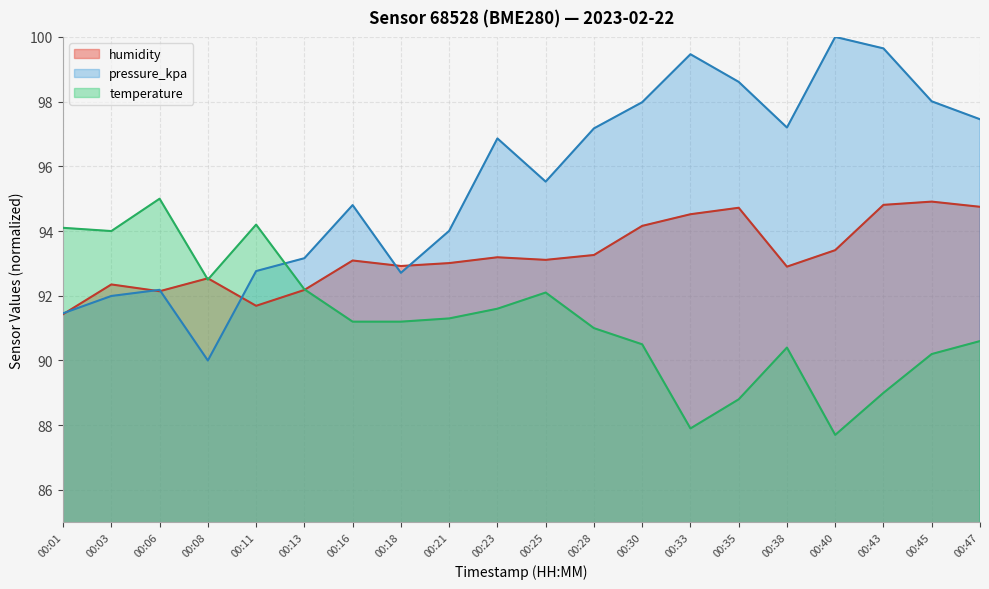

At 00:35, list the series in order from smallest to largest.

temperature, humidity, pressure_kpa